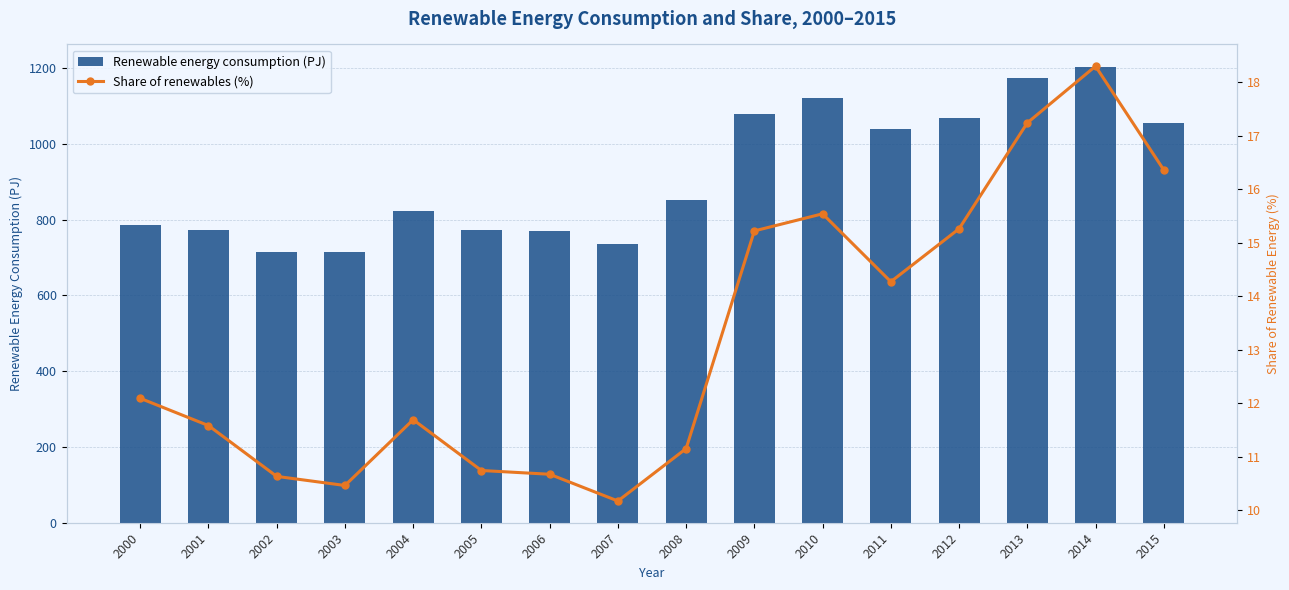

What is the value of the Share of renewables (%) bar at the 10th from the left?

15.2